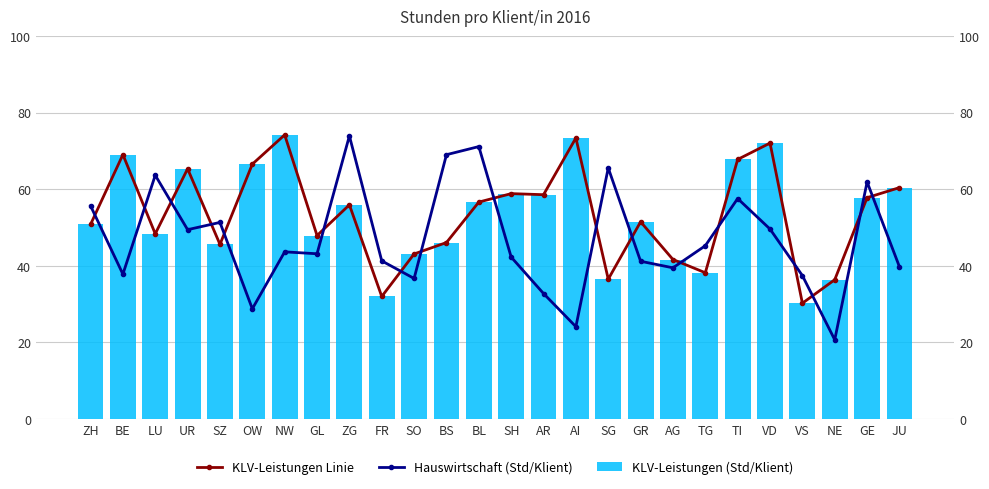

Reading left to right, what are all the values shown in this chart?

KLV-Leistungen Linie: 50.8	69.0	48.3	65.3	45.6	66.5	74.2	47.9	55.9	32.0	43.1	46.1	56.6	58.8	58.6	73.4	36.5	51.5	41.6	38.2	67.8	72.0	30.2	36.4	57.8	60.4
Hauswirtschaft (Std/Klient): 55.7	37.8	63.6	49.4	51.3	28.8	43.6	43.1	73.9	41.3	36.7	69.0	71.1	42.3	32.7	24.1	65.5	41.2	39.5	45.2	57.5	49.6	37.4	20.7	61.9	39.7
KLV-Leistungen (Std/Klient): 50.8	69.0	48.3	65.3	45.6	66.5	74.2	47.9	55.9	32.0	43.1	46.1	56.6	58.8	58.6	73.4	36.5	51.5	41.6	38.2	67.8	72.0	30.2	36.4	57.8	60.4